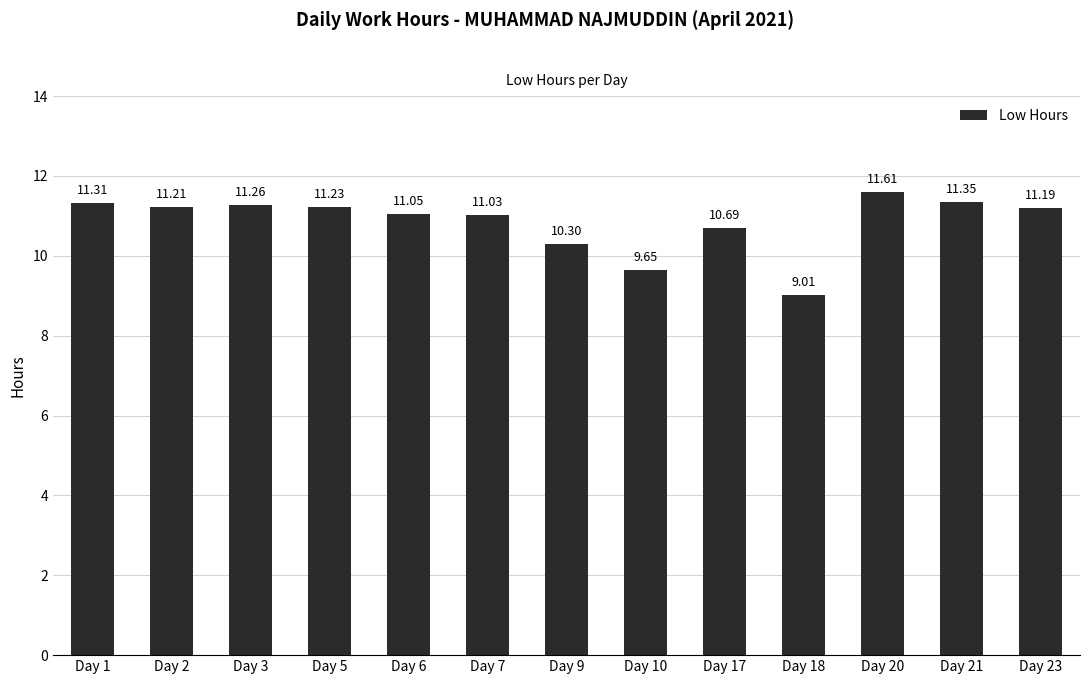

Where is the data nearest to the value 10?

Day 9